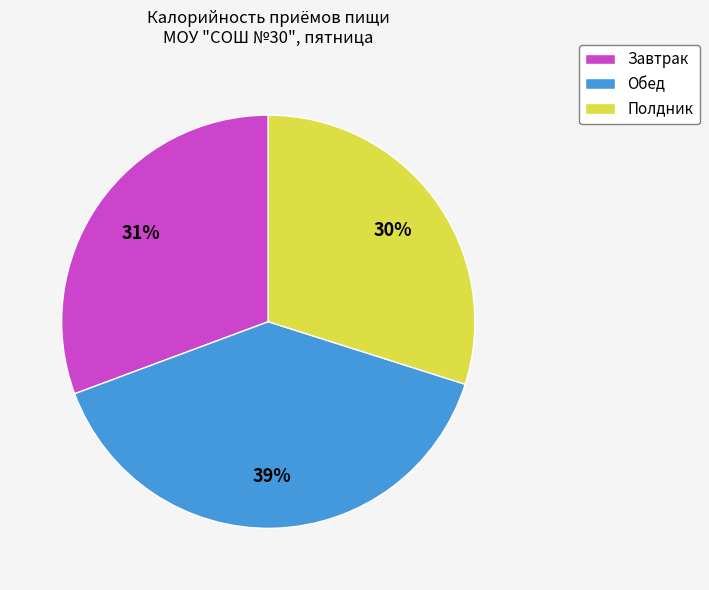

Which category has the smallest portion of the pie?

Полдник